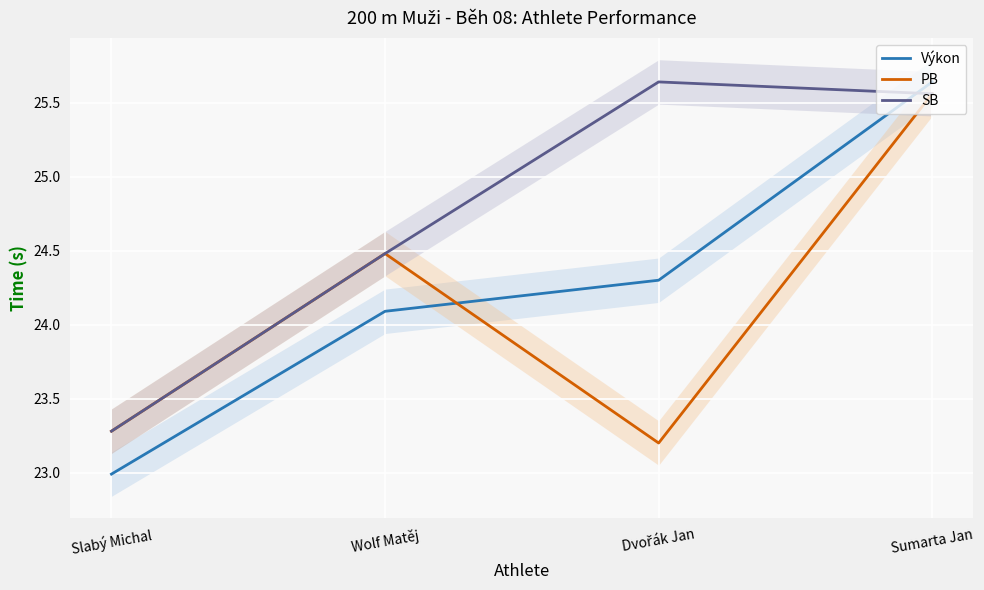

True or false: Výkon has more than 0 interior local peaks.

False